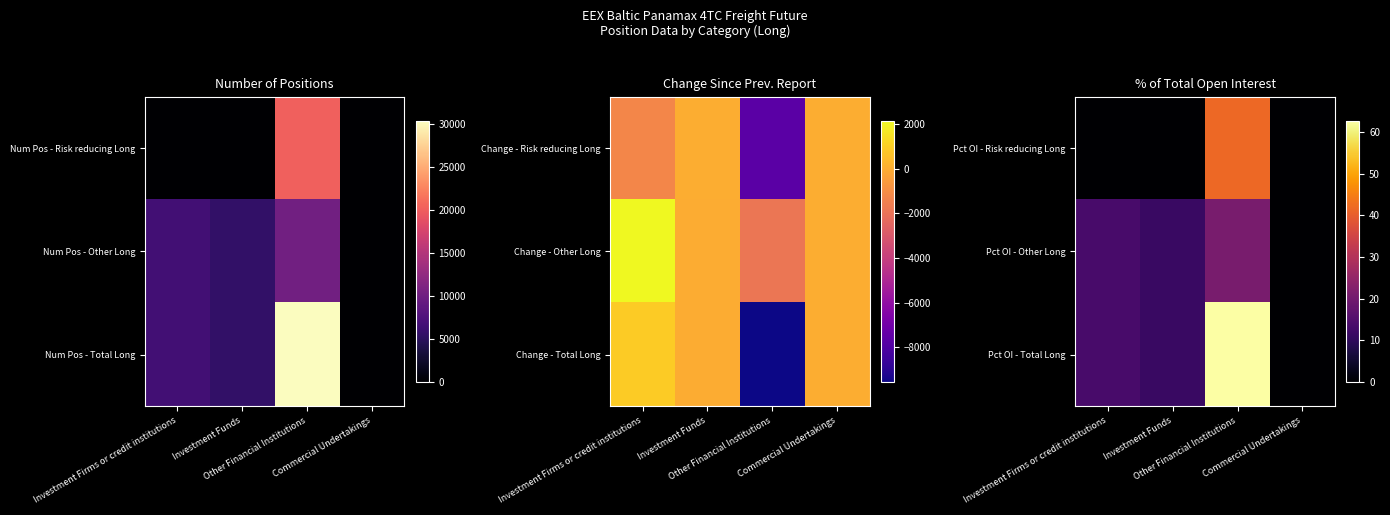

Between Other Financial Institutions and Investment Firms or credit institutions, which is larger?

Other Financial Institutions